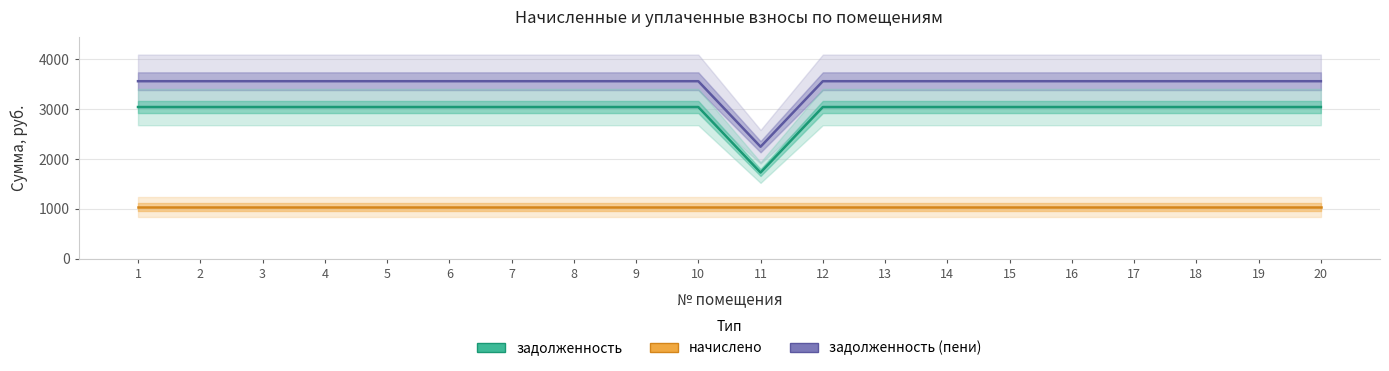

Is the value of задолженность at 1 greater than the value of начислено at 15?

Yes